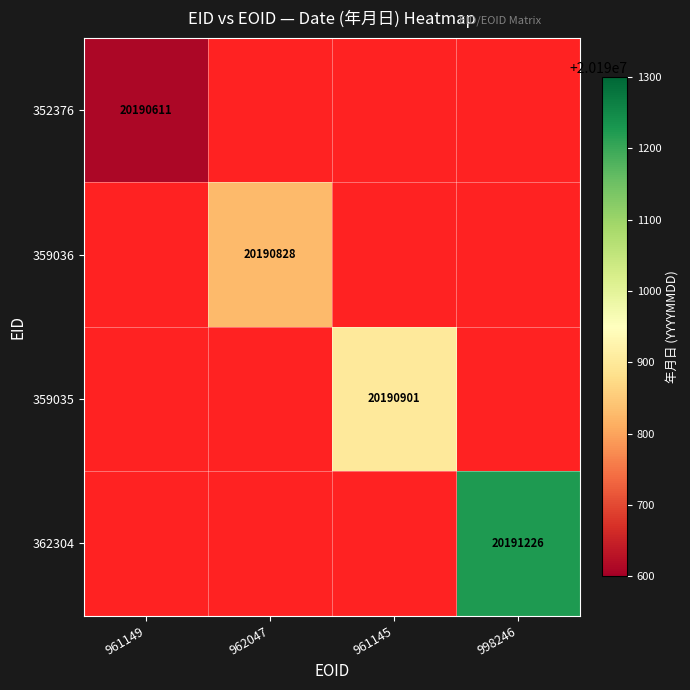

Which label corresponds to the largest value in the chart?

998246